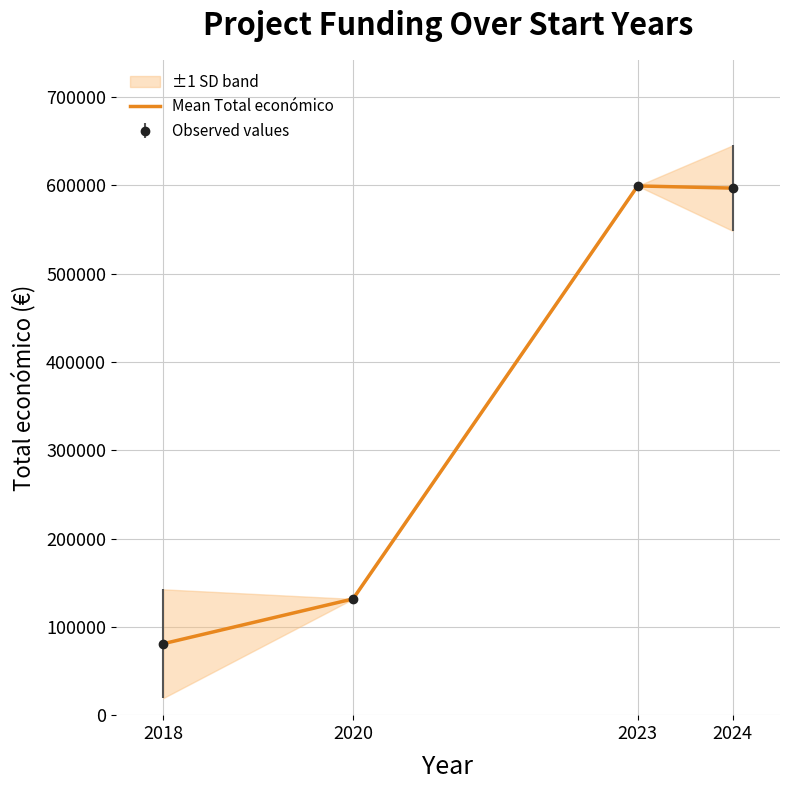

How many lines are shown in the chart?

1